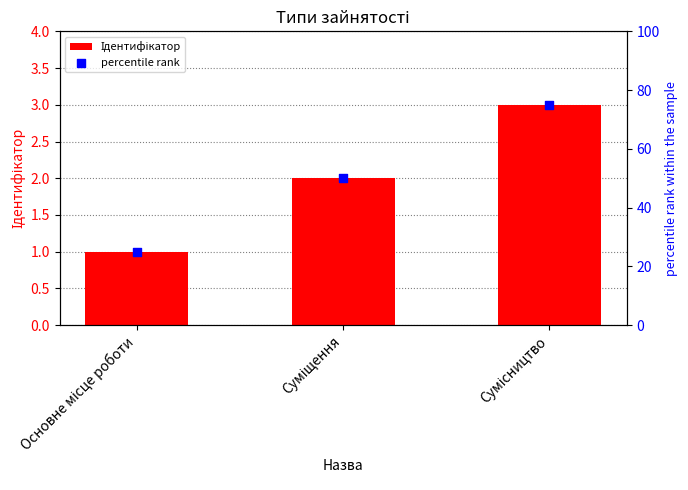

What is the total value across all series at Сумісництво?

78